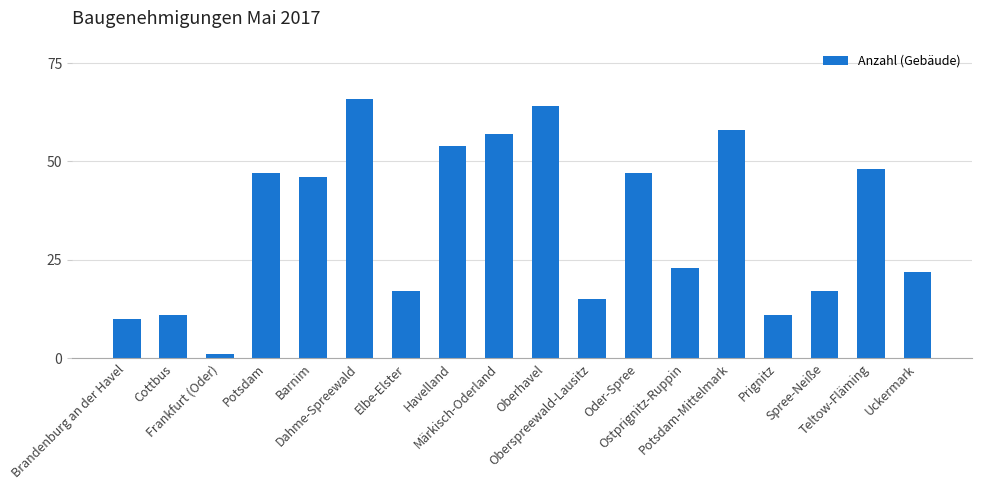

Where is the data nearest to the value 33?

Ostprignitz-Ruppin